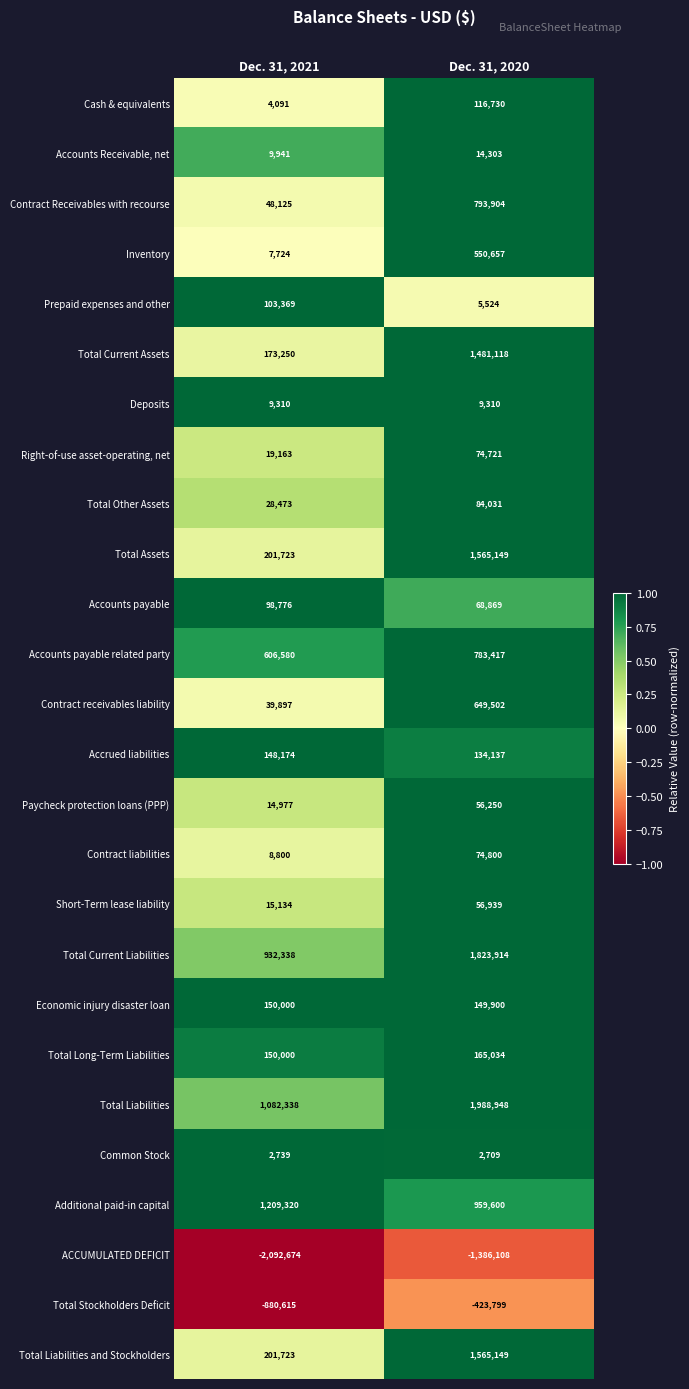

Which series has the largest total across all categories?

Total Liabilities